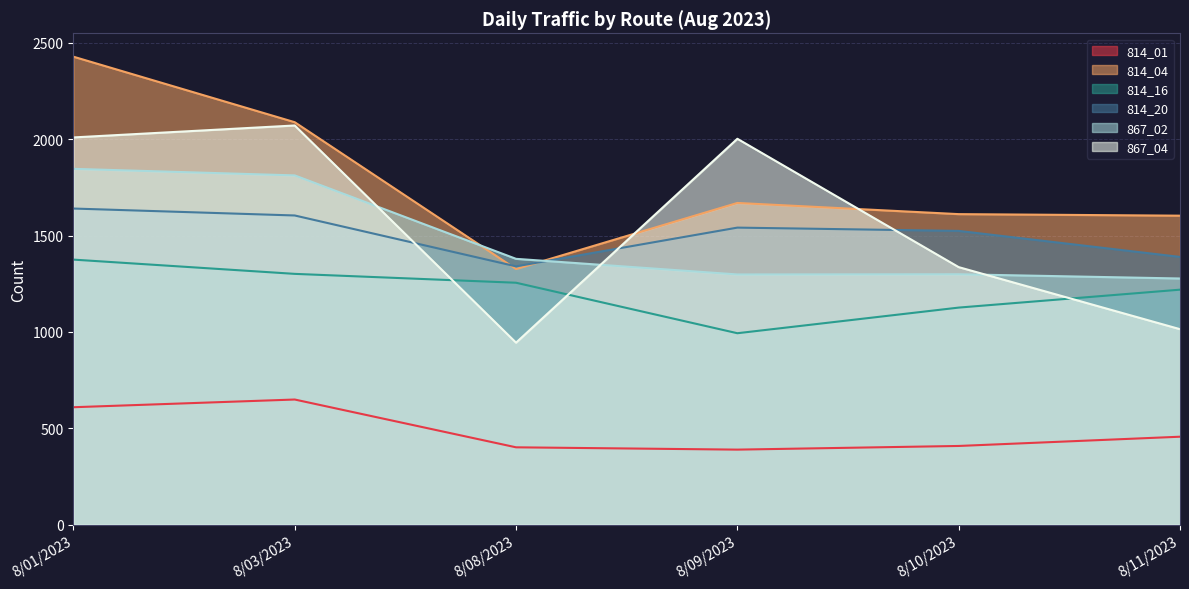

What is the sum of all 867_04 values?

9376